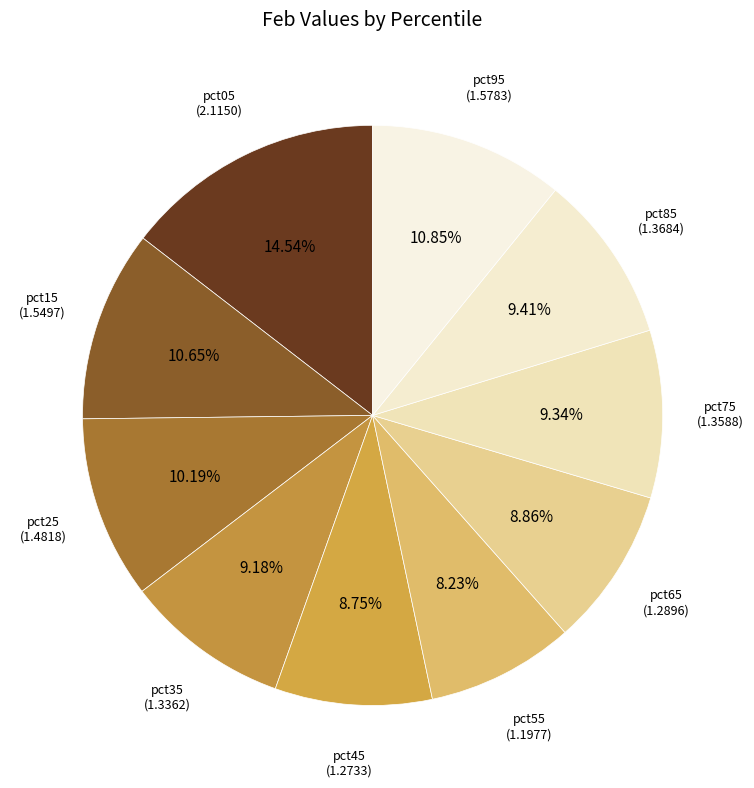

Is it true that pct65 is 9% of the pie?

True